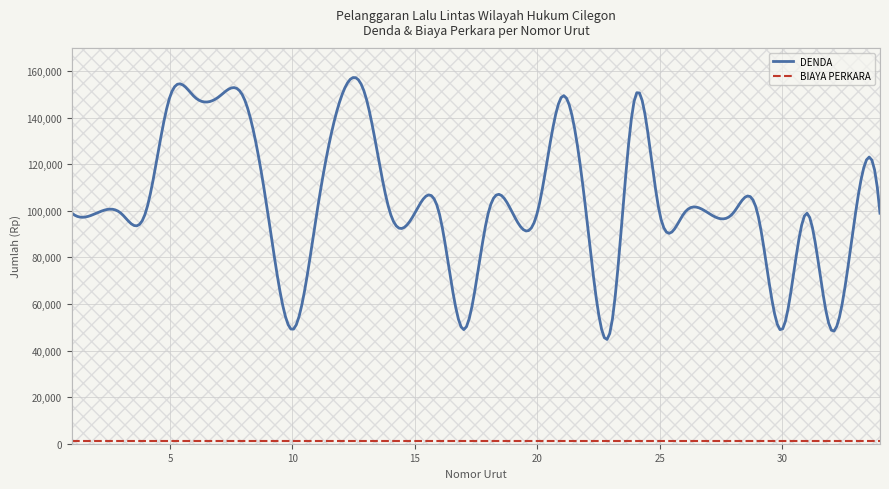

What is the value of the DENDA point at the 26th from the left?

99000